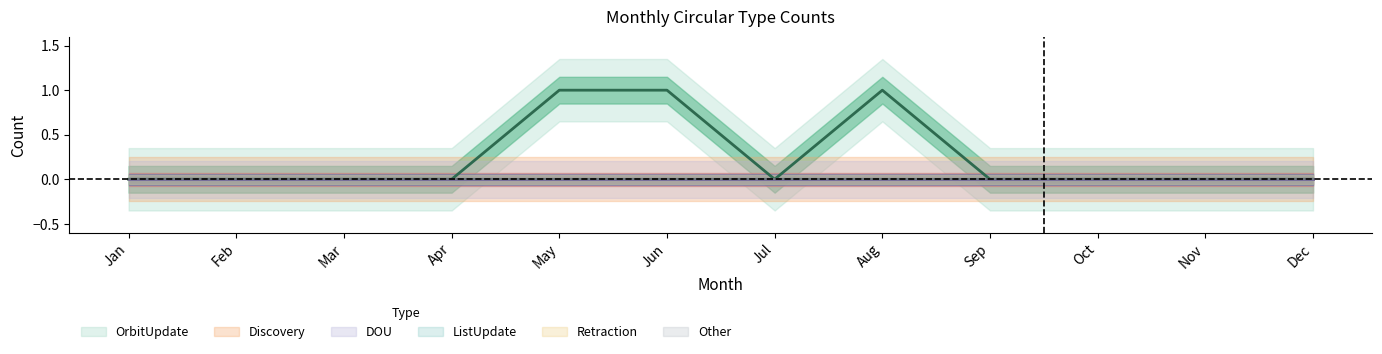

Reading right to left, extract all data points from this chart.

OrbitUpdate: 0	0	0	0	1	0	1	1	0	0	0	0
Discovery: 0	0	0	0	0	0	0	0	0	0	0	0
DOU: 0	0	0	0	0	0	0	0	0	0	0	0
ListUpdate: 0	0	0	0	0	0	0	0	0	0	0	0
Retraction: 0	0	0	0	0	0	0	0	0	0	0	0
Other: 0	0	0	0	0	0	0	0	0	0	0	0